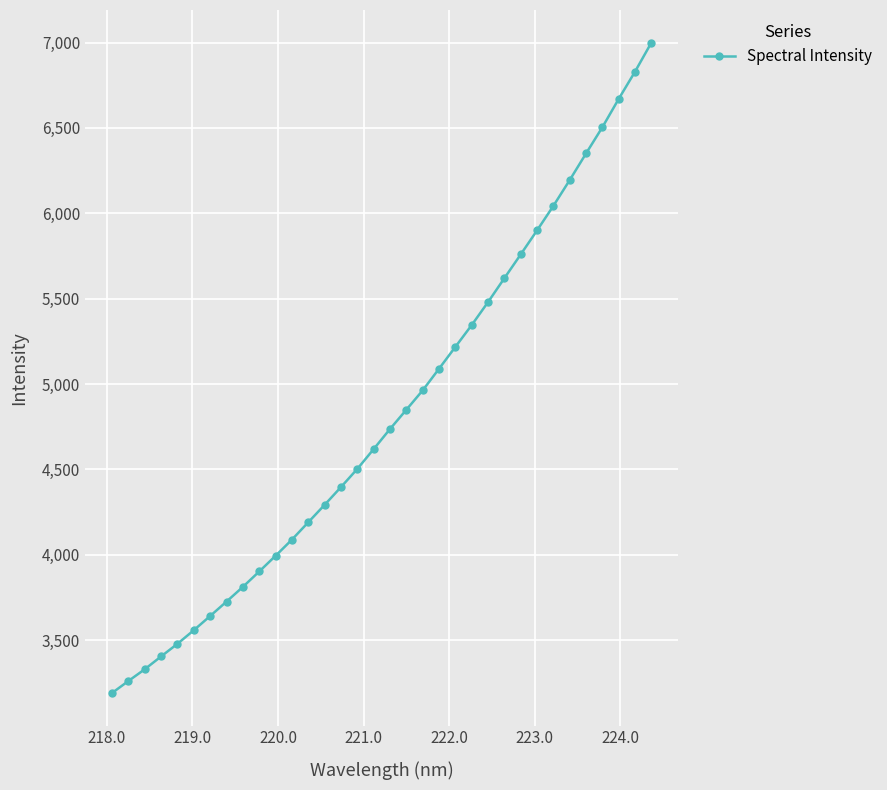

What is the average value?

4822.5